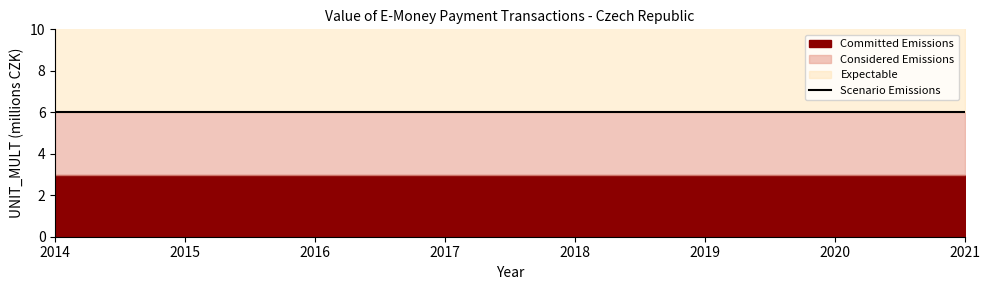

True or false: Considered Emissions has more than 1 points higher than both neighbors.

False